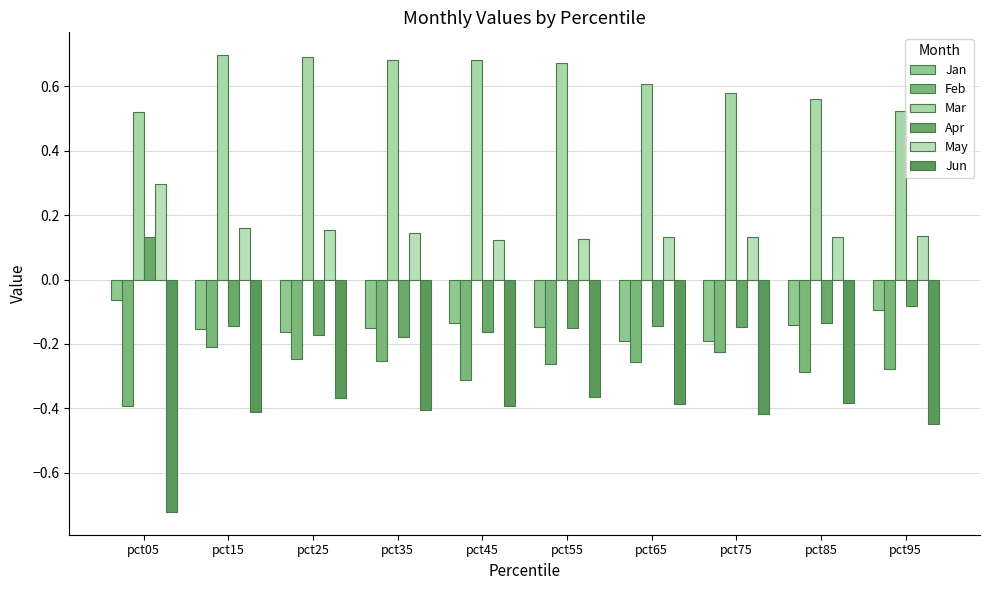

How many groups of bars are there?

10